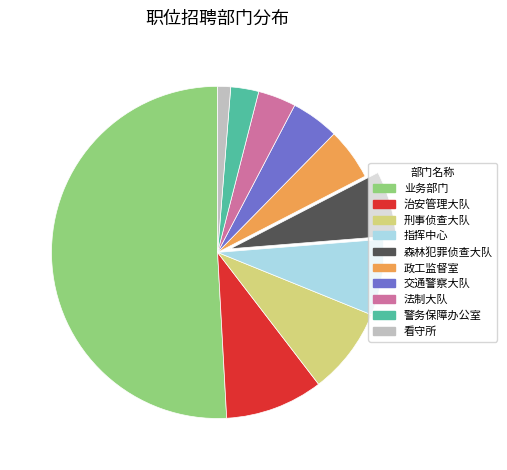

Which category accounts for the majority?

业务部门